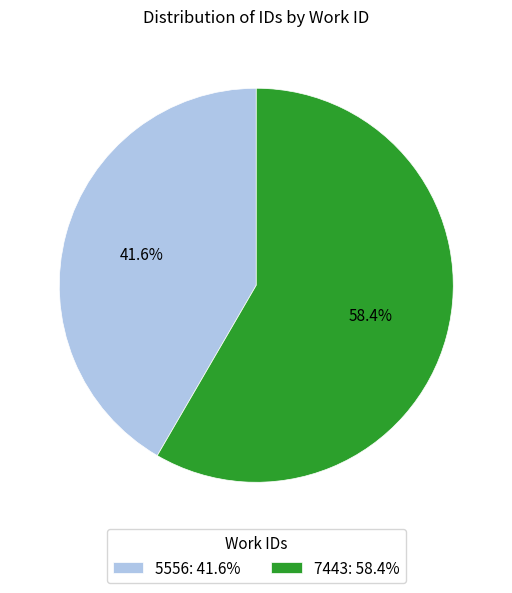

How many slices are in this pie chart?

2